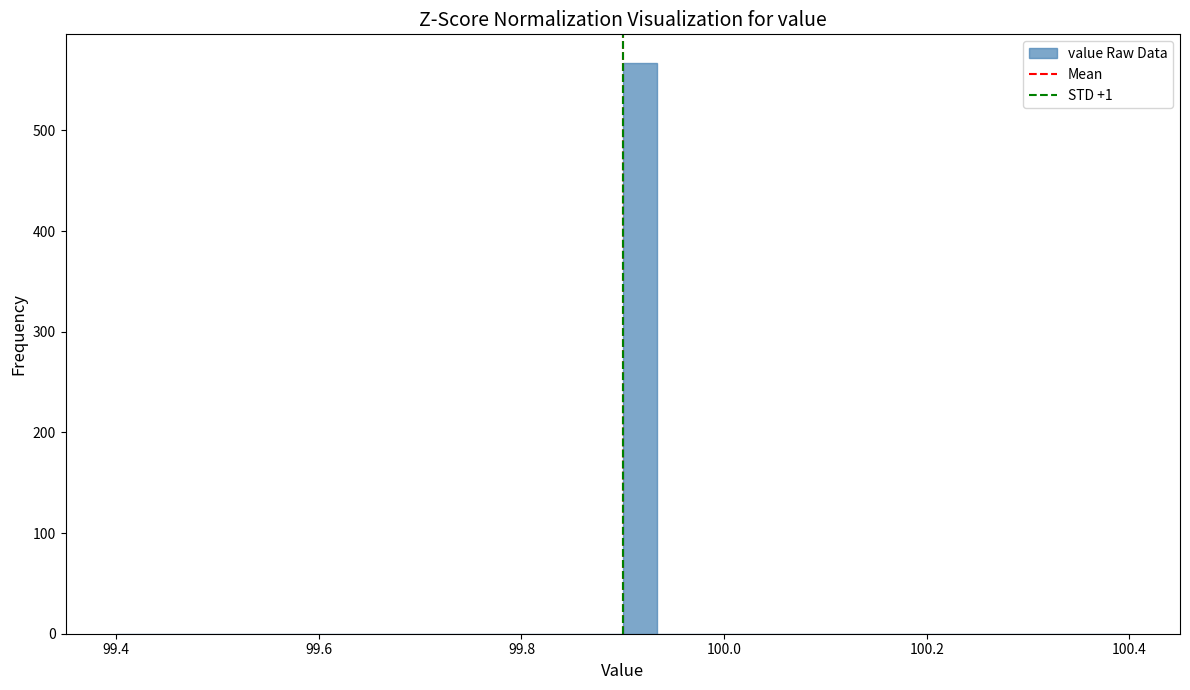

Read against the x-axis, roughly where is the centre of the tallest bar?

99.92